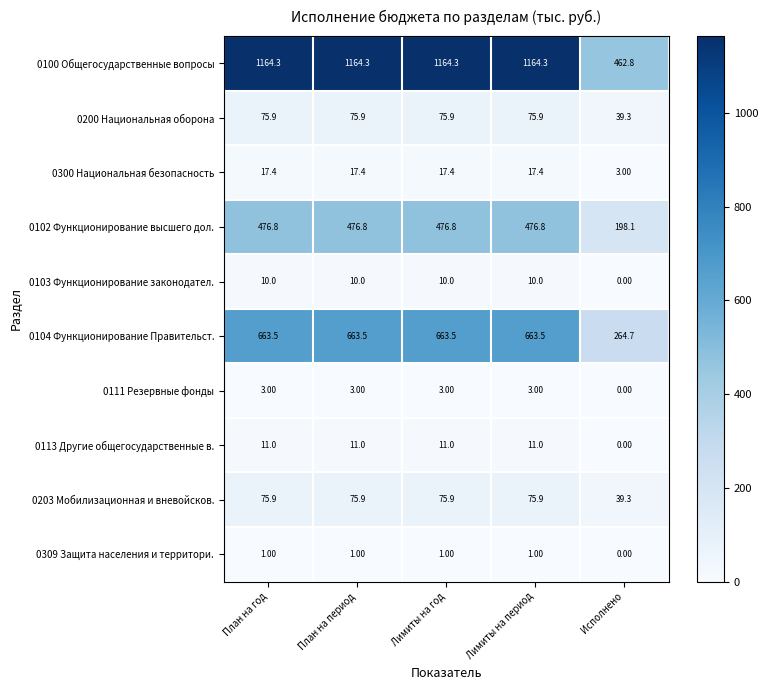

How many values in the 0102 Функционирование высшего дол. series exceed 476?

4